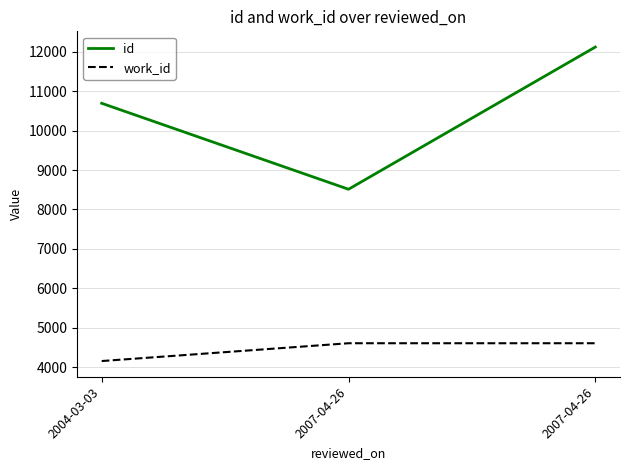

At which label does id reach its minimum?

2007-04-26